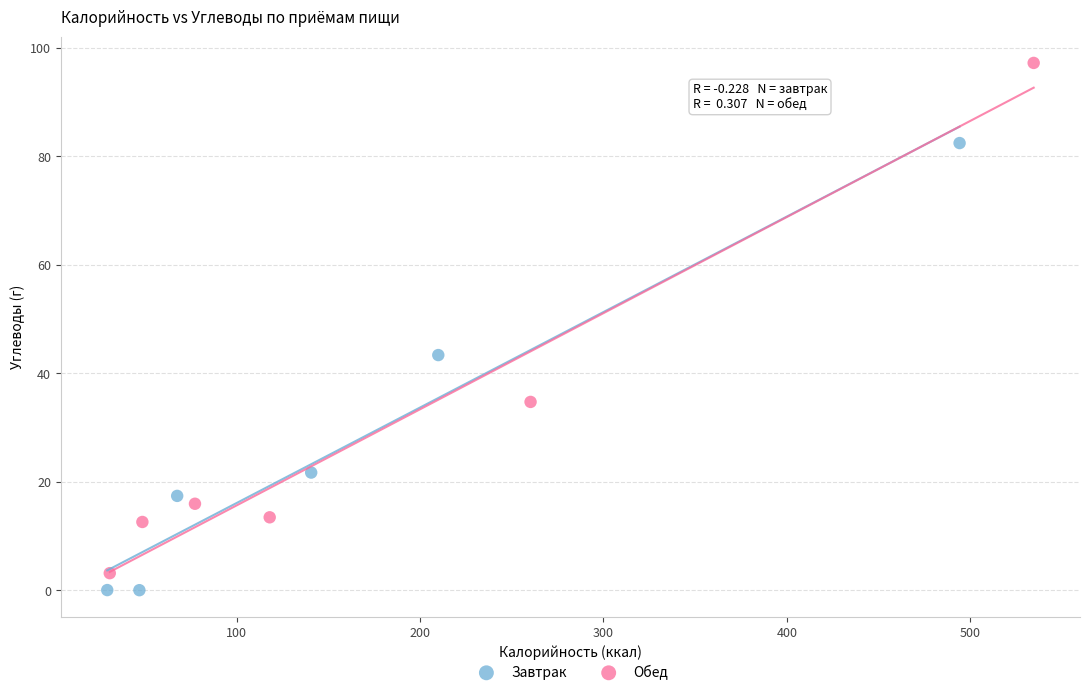

Which series has the widest spread of Y values?

Обед